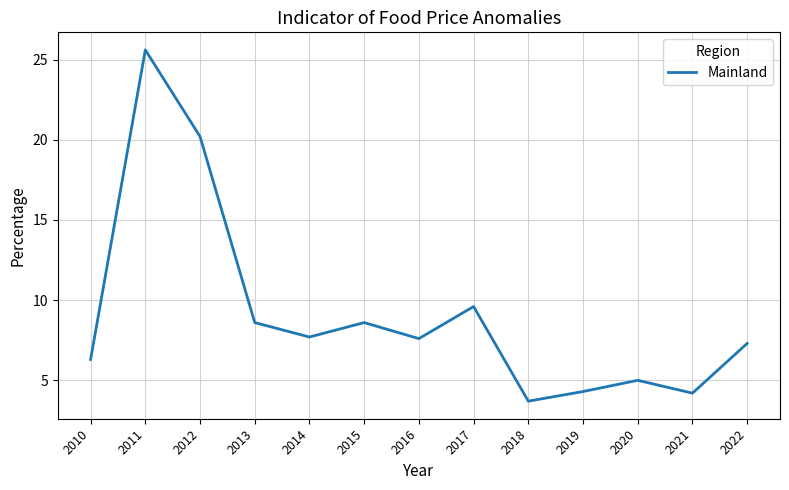

What is the ratio of the value at 2018 to the value at 2020?

0.7